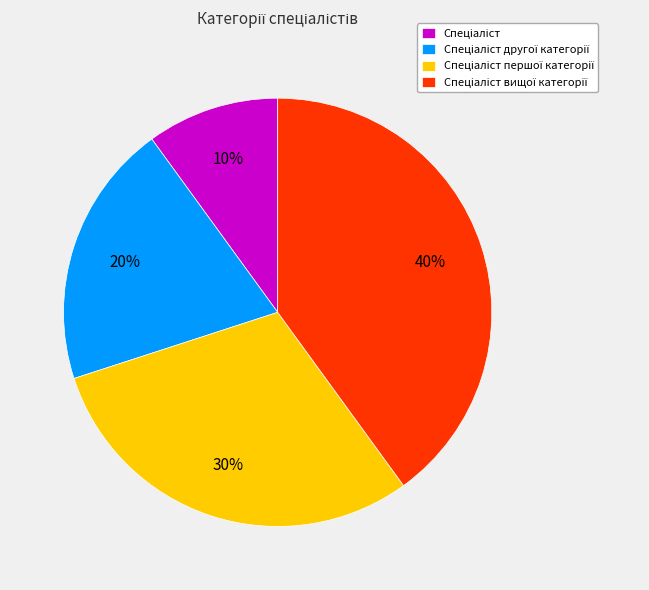

To the nearest percent, what is the average slice percentage?

25%